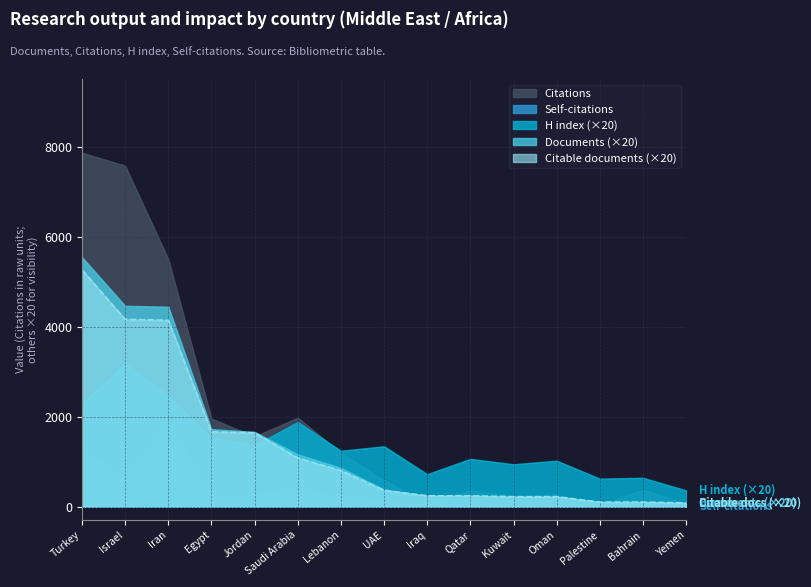

How many data points in Citations are less than 584?

7